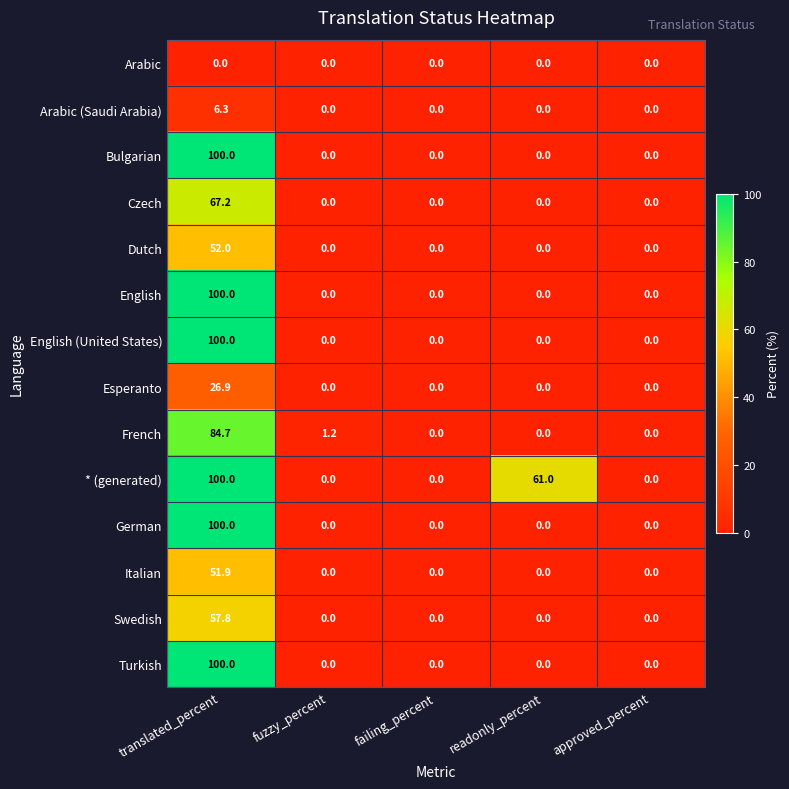

At how many categories does at least one series exceed 7?

2